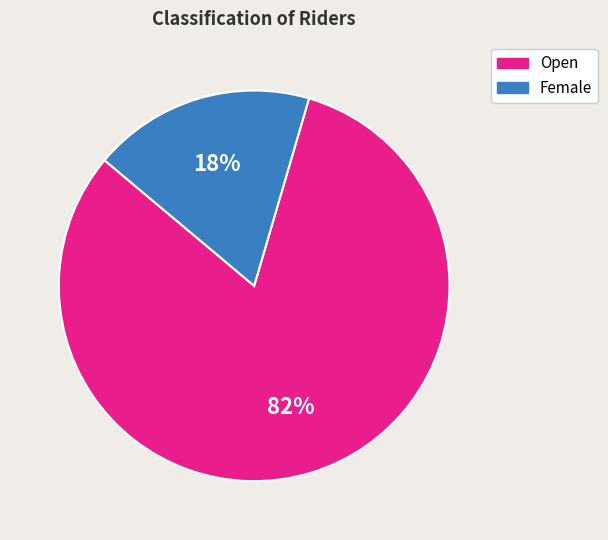

Rank the categories by value from lowest to highest.

Female, Open